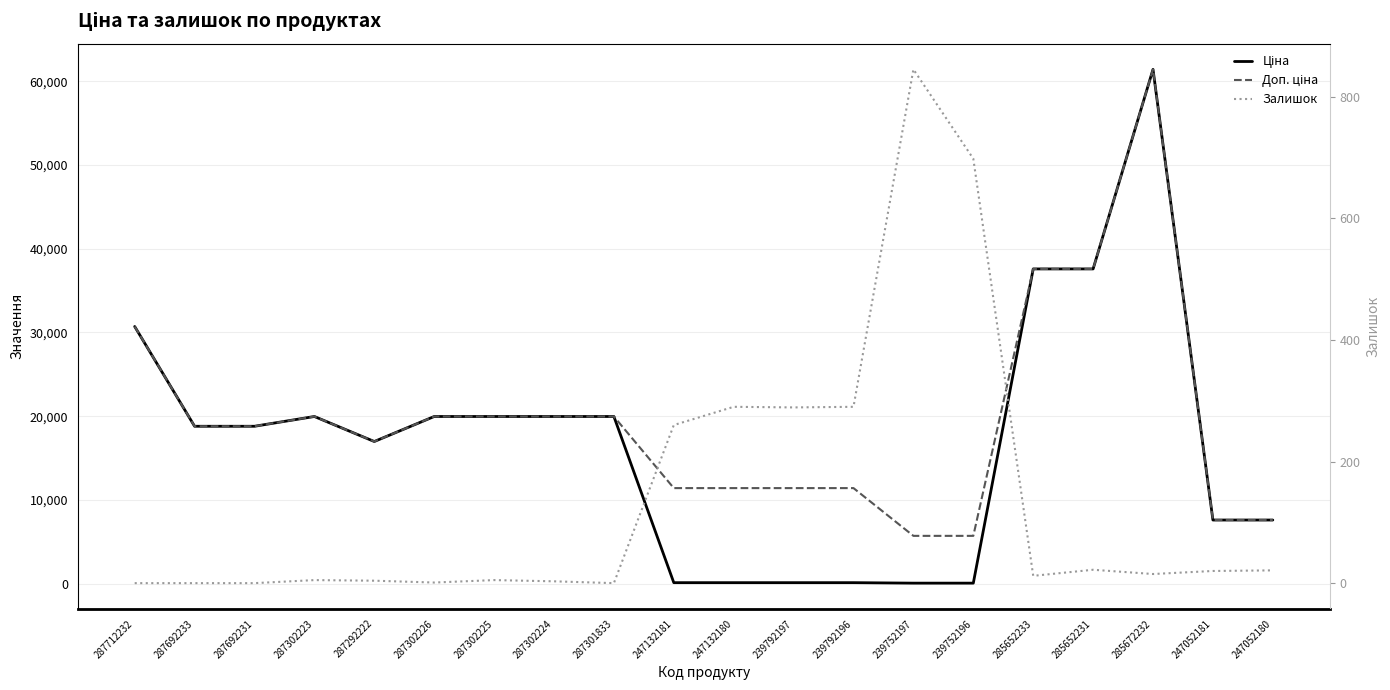

Count the number of data series in this chart.

3